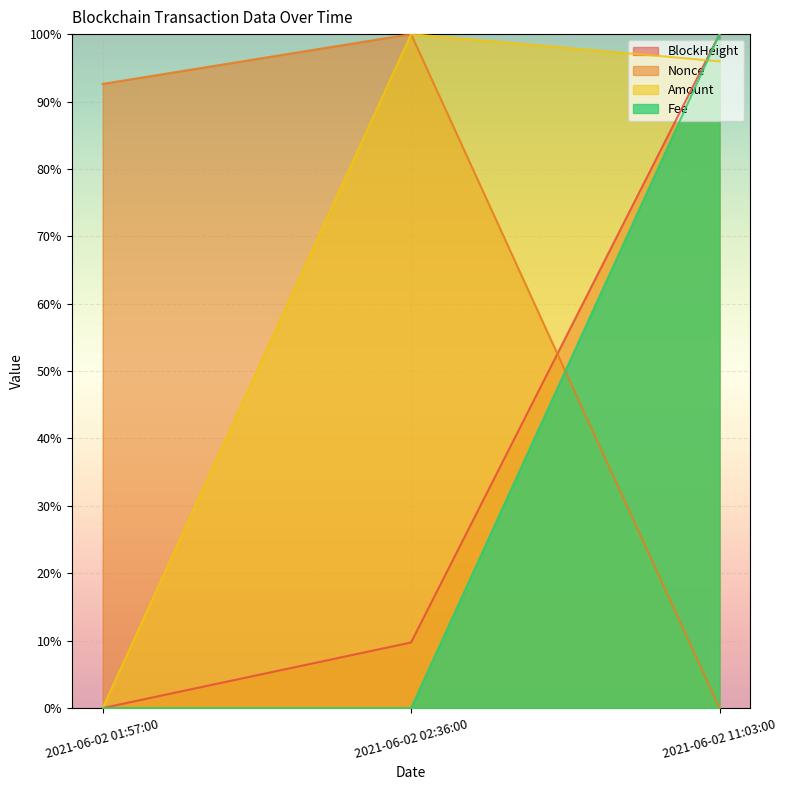

How many data points does each series have?

3